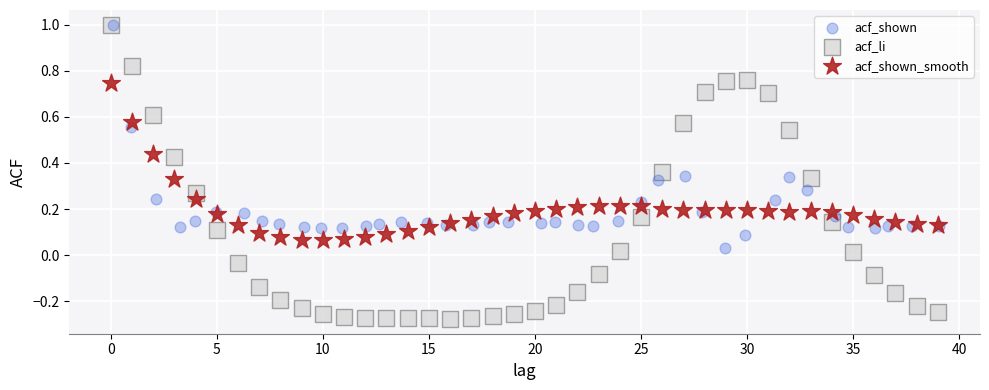

Which series has the widest spread of Y values?

acf_li